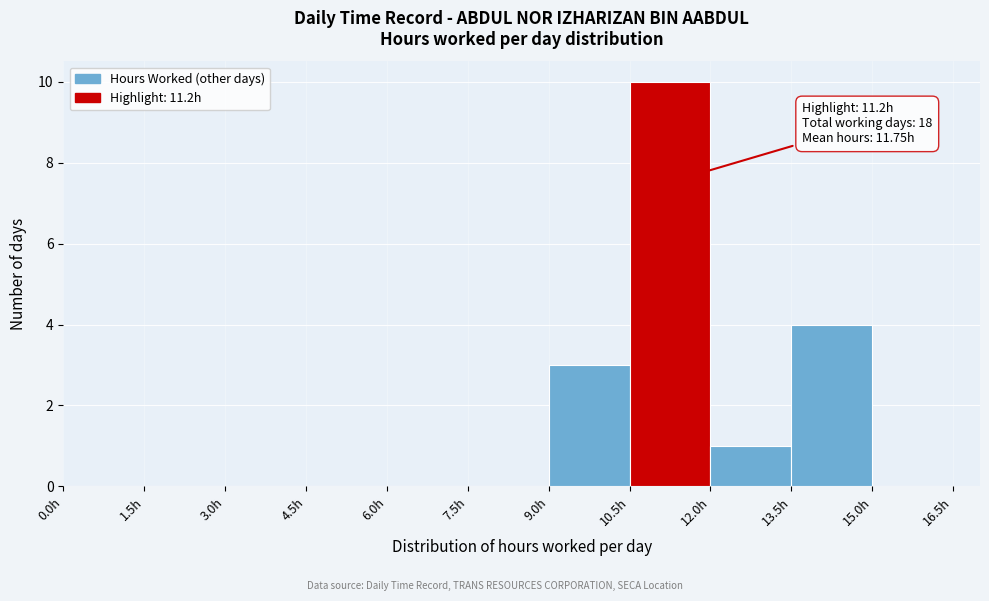

Over which range of the x-axis is the bar tallest?

10.5 to 12.0